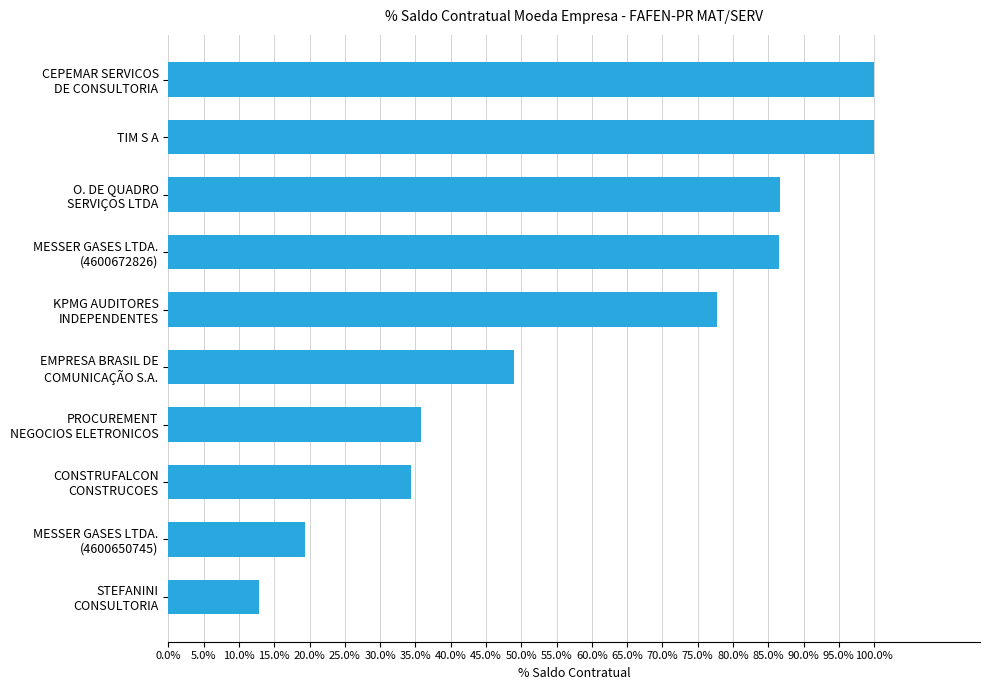

Does the chart contain any negative values?

No